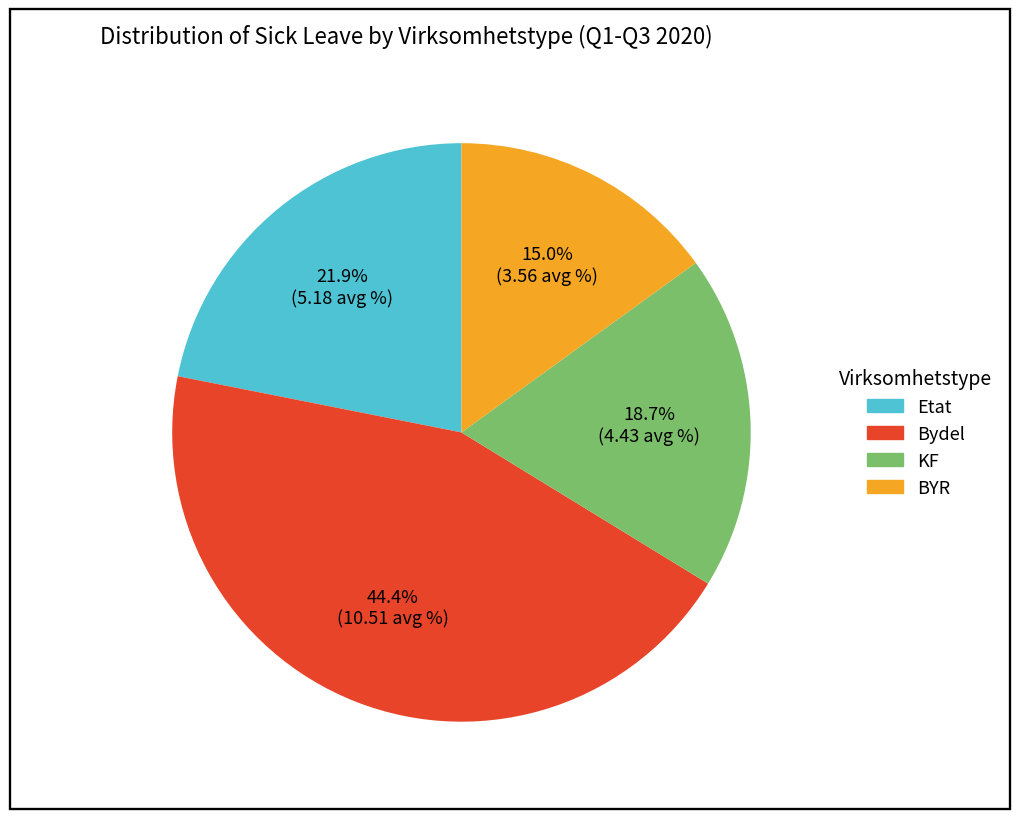

Does KF account for over 50% of the chart?

No